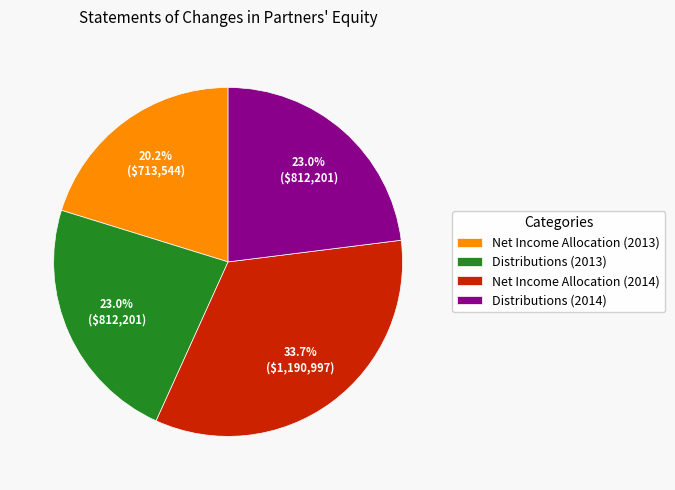

True or false: Net Income Allocation (2014) accounts for 40% of the total.

False